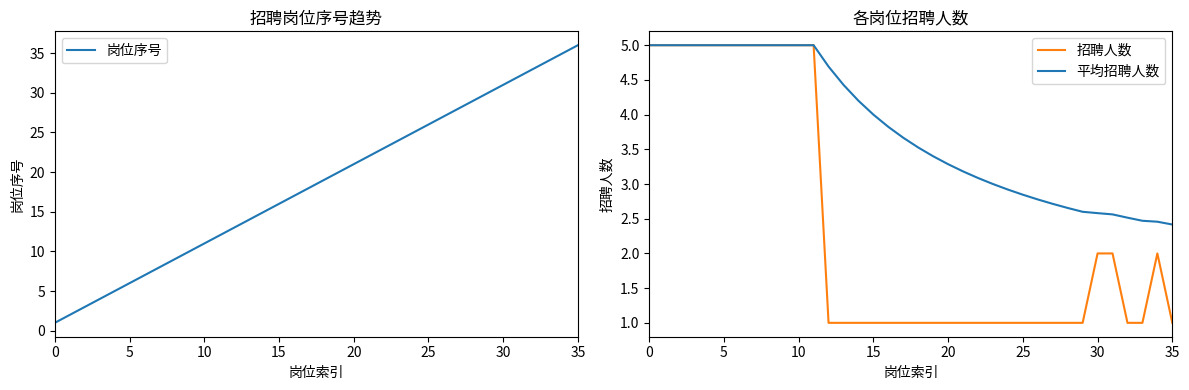

Reading right to left, list all the values displayed in this chart.

岗位序号: 36.0	35.0	34.0	33.0	32.0	31.0	30.0	29.0	28.0	27.0	26.0	25.0	24.0	23.0	22.0	21.0	20.0	19.0	18.0	17.0	16.0	15.0	14.0	13.0	12.0	11.0	10.0	9.0	8.0	7.0	6.0	5.0	4.0	3.0	2.0	1.0
招聘人数: 1.0	2.0	1.0	1.0	2.0	2.0	1.0	1.0	1.0	1.0	1.0	1.0	1.0	1.0	1.0	1.0	1.0	1.0	1.0	1.0	1.0	1.0	1.0	1.0	5.0	5.0	5.0	5.0	5.0	5.0	5.0	5.0	5.0	5.0	5.0	5.0
平均招聘人数: 2.4	2.5	2.5	2.5	2.6	2.6	2.6	2.7	2.7	2.8	2.8	2.9	3.0	3.1	3.2	3.3	3.4	3.5	3.7	3.8	4.0	4.2	4.4	4.7	5.0	5.0	5.0	5.0	5.0	5.0	5.0	5.0	5.0	5.0	5.0	5.0